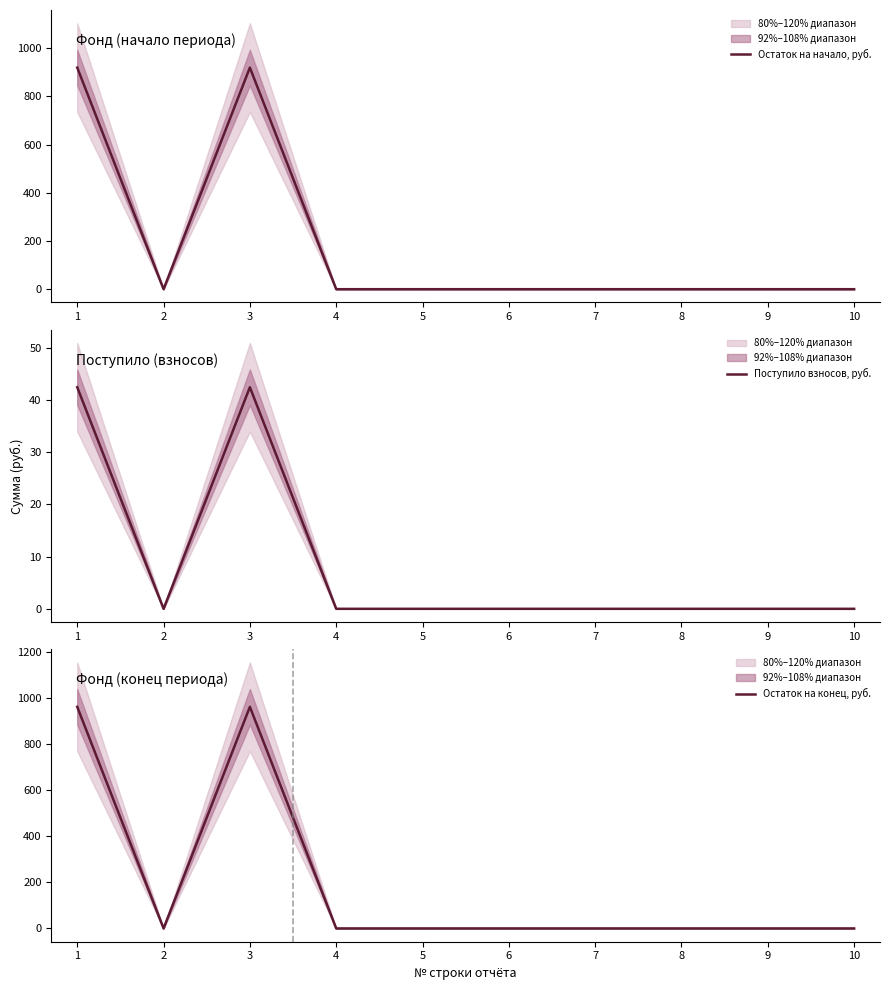

Rank the categories by Остаток на конец, руб. value from highest to lowest.

1, 3, 2, 4, 5, 6, 7, 8, 9, 10